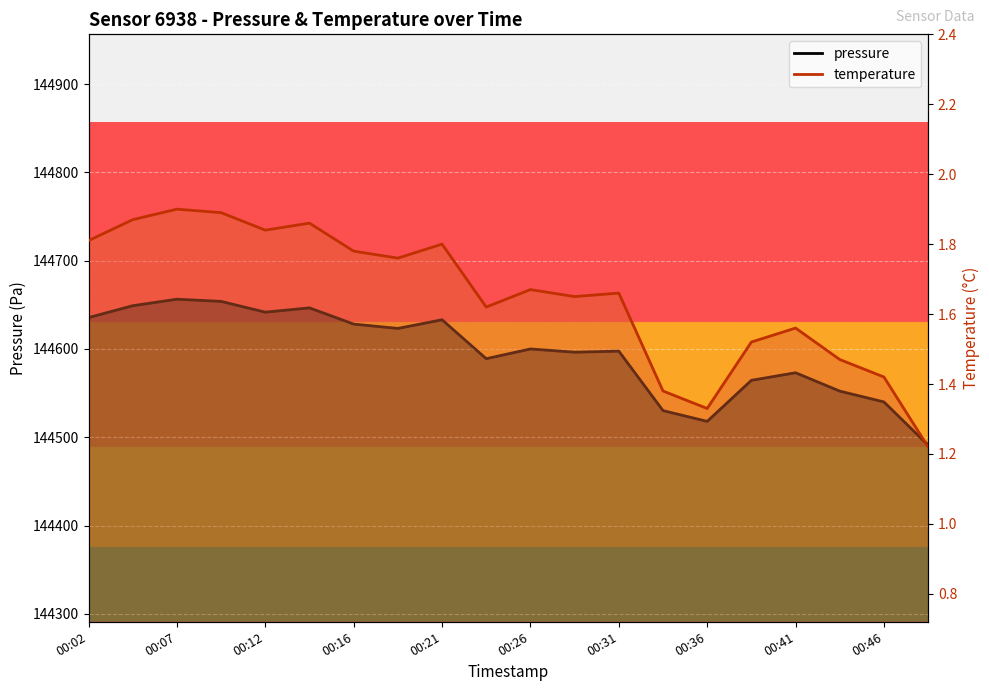

Is it true that temperature equals 1.9 at 00:07?

True